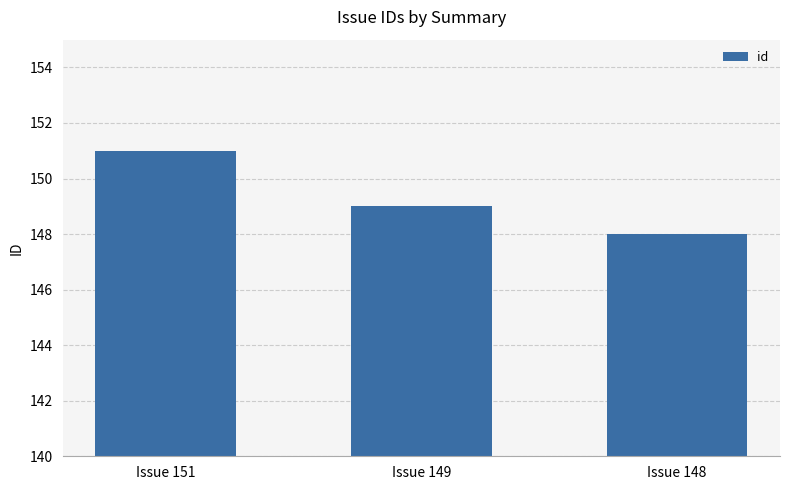

At which label is the value closest to 149?

Issue 149